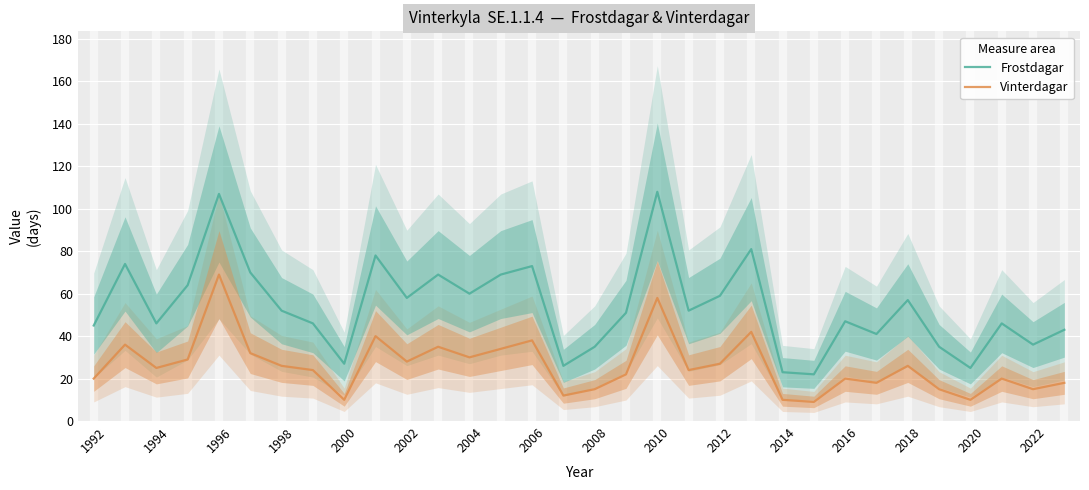

Reading right to left, what are all the values shown in this chart?

Frostdagar: 43	36	46	25	35	57	41	47	22	23	81	59	52	108	51	35	26	73	69	60	69	58	78	27	46	52	70	107	64	46	74	45
Vinterdagar: 18	15	20	10	15	26	18	20	9	10	42	27	24	58	22	15	12	38	34	30	35	28	40	10	24	26	32	69	29	25	36	20